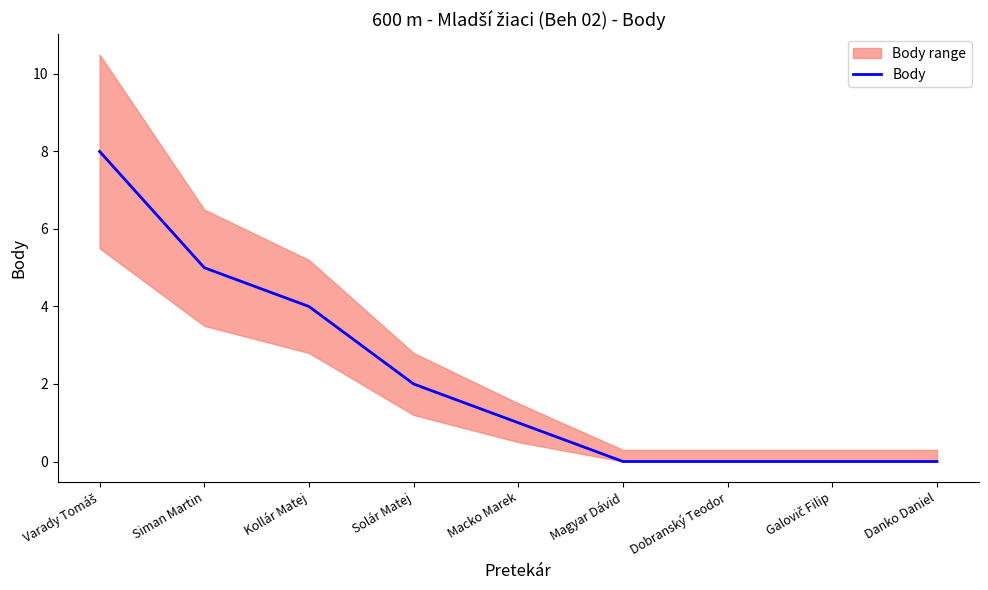

Count the number of categories in the chart.

9